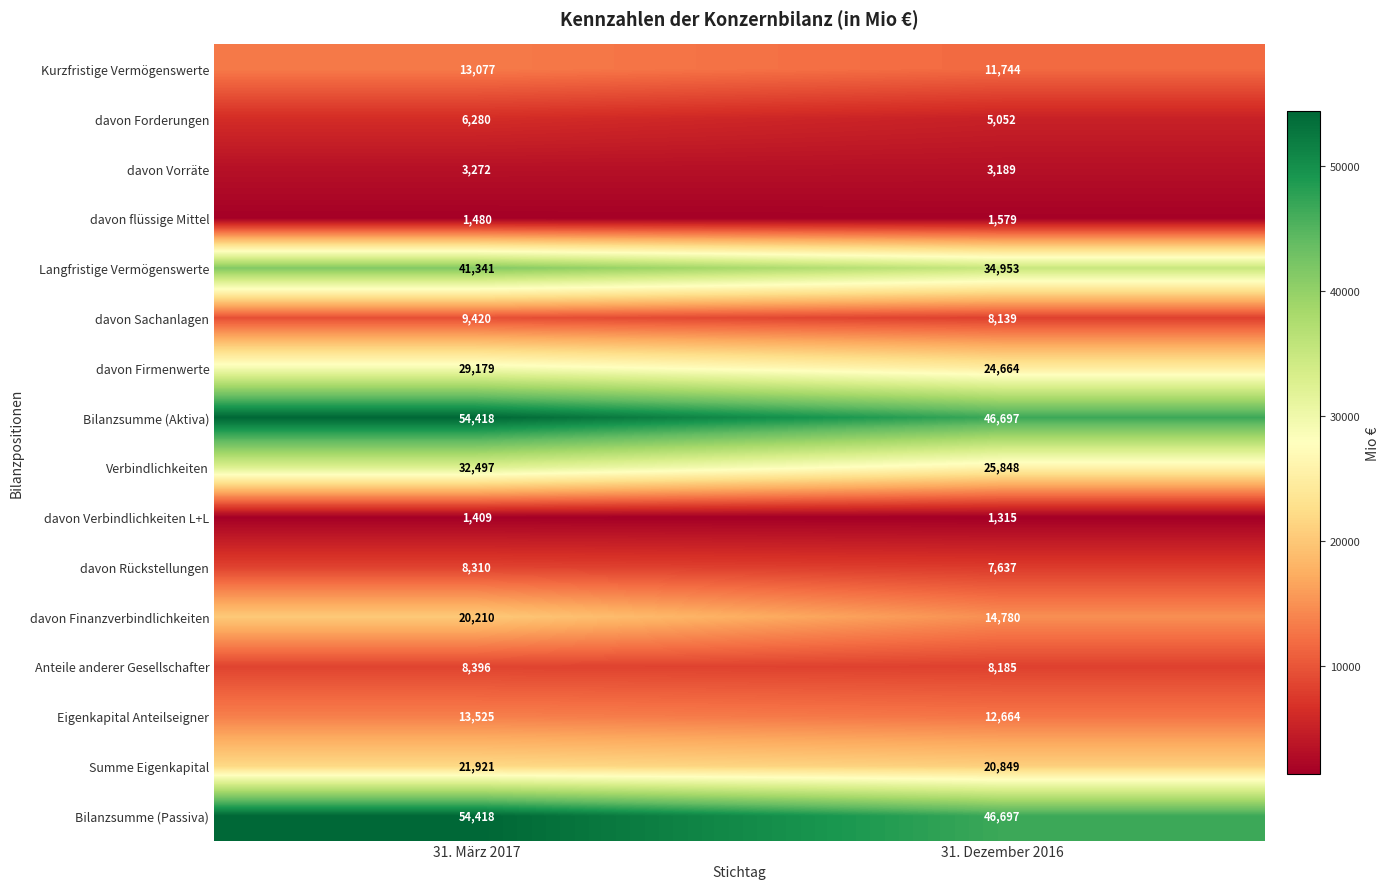

The value of davon Finanzverbindlichkeiten at 31. Dezember 2016 is 4646. True or false?

False